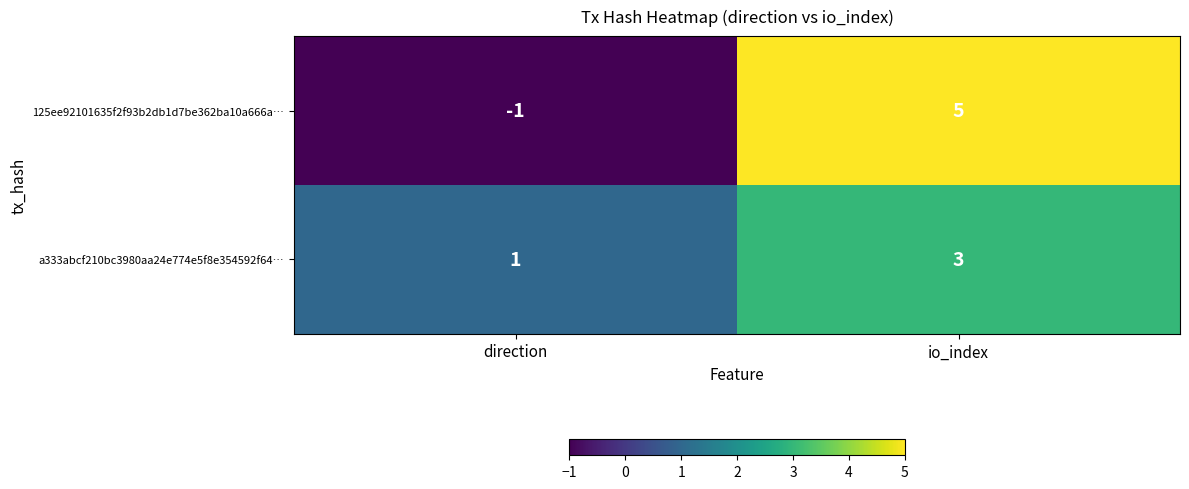

At io_index, list the series in order from largest to smallest.

125ee92101635f2f93b2db1d7be362ba10a666a…, a333abcf210bc3980aa24e774e5f8e354592f64…